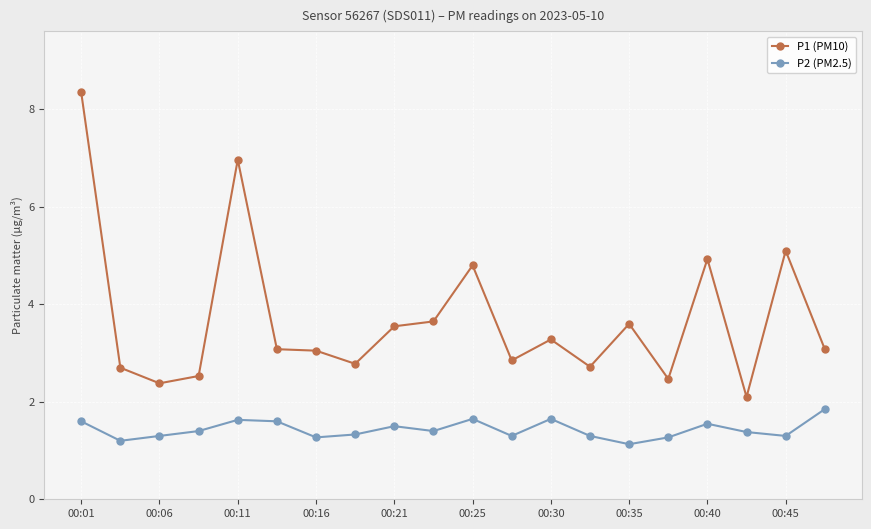

What is the value of the P2 (PM2.5) point at the 8th from the left?

1.3